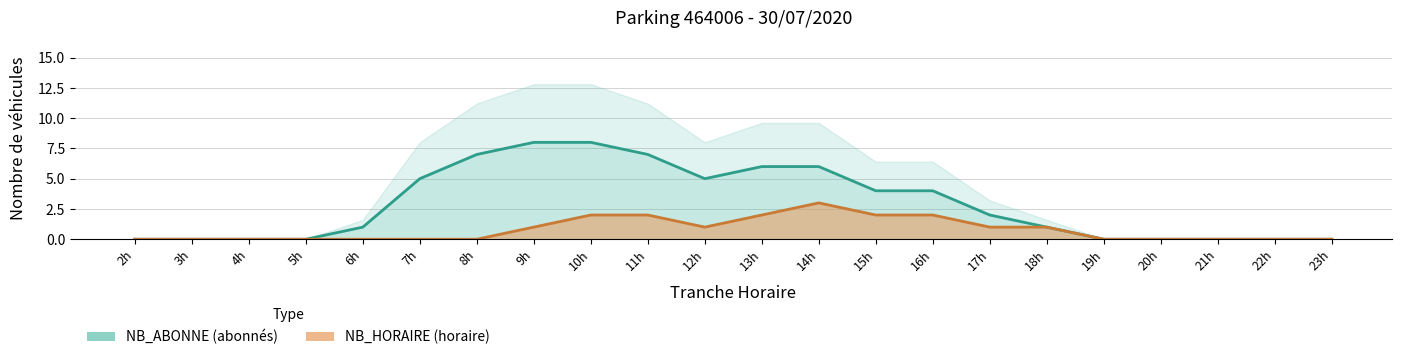

True or false: NB_ABONNE has more than 1 points higher than both neighbors.

False